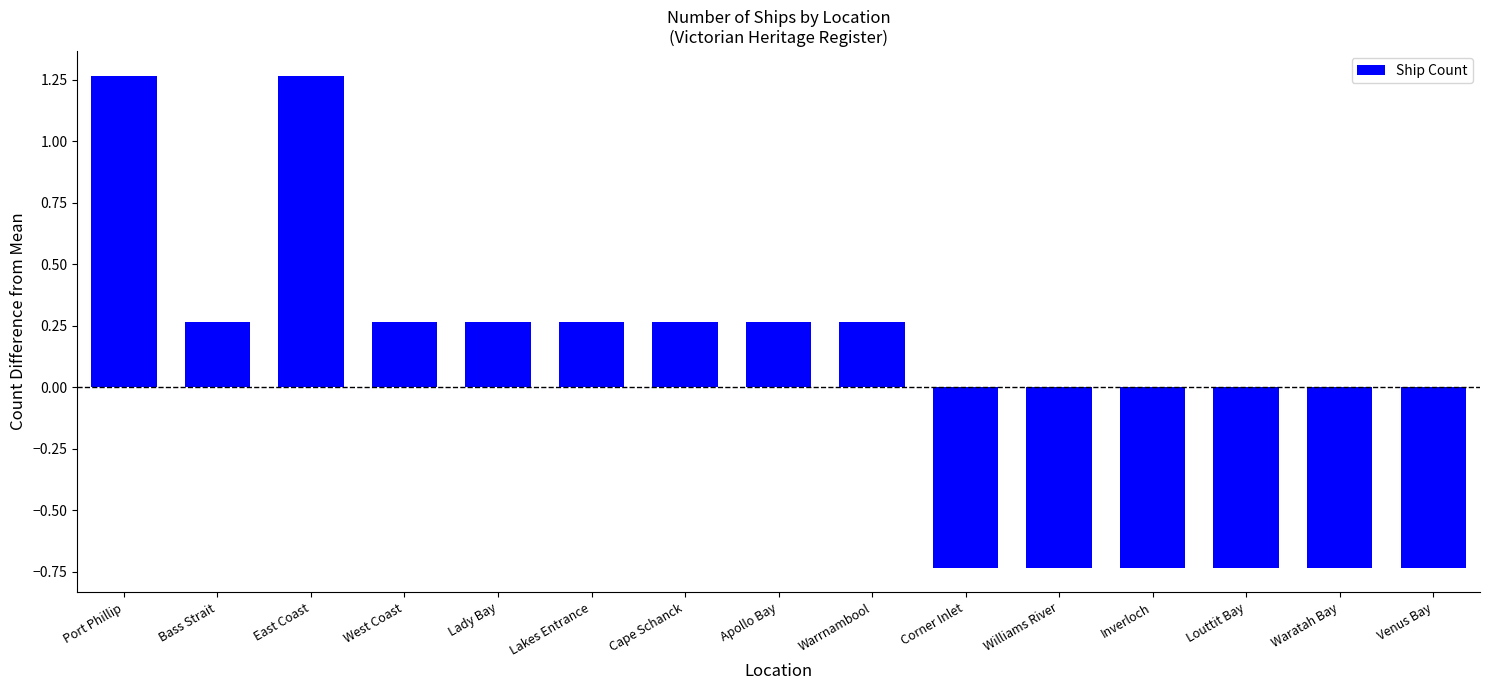

What is the label of the 8th bar from the left?

Apollo Bay